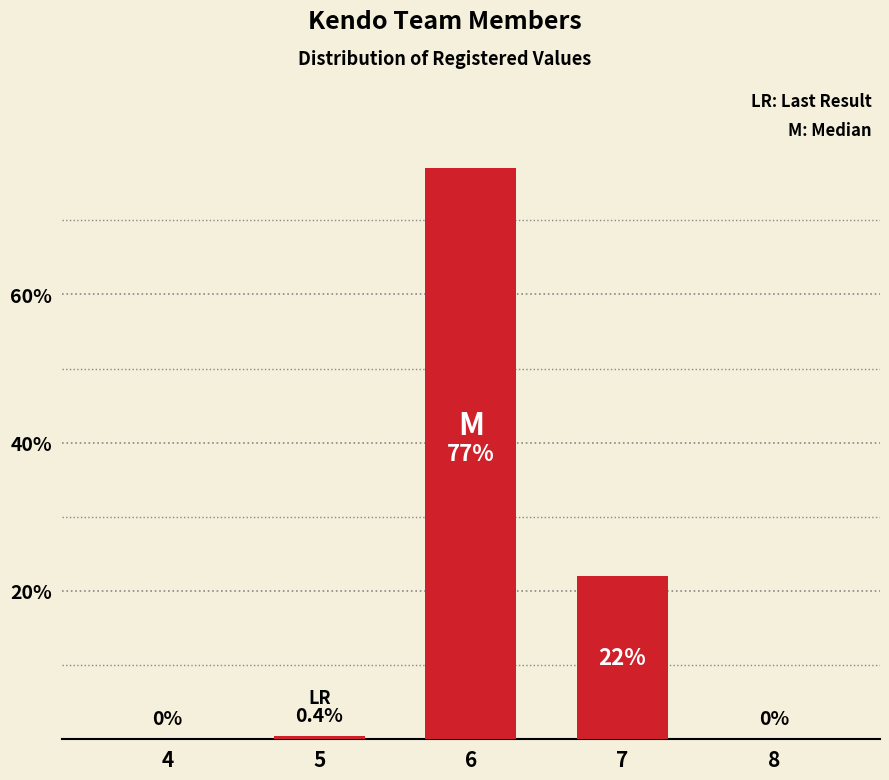

Reading left to right, transcribe all the data shown in this chart.

4=0.0	5=0.4	6=77.0	7=22.0	8=0.0